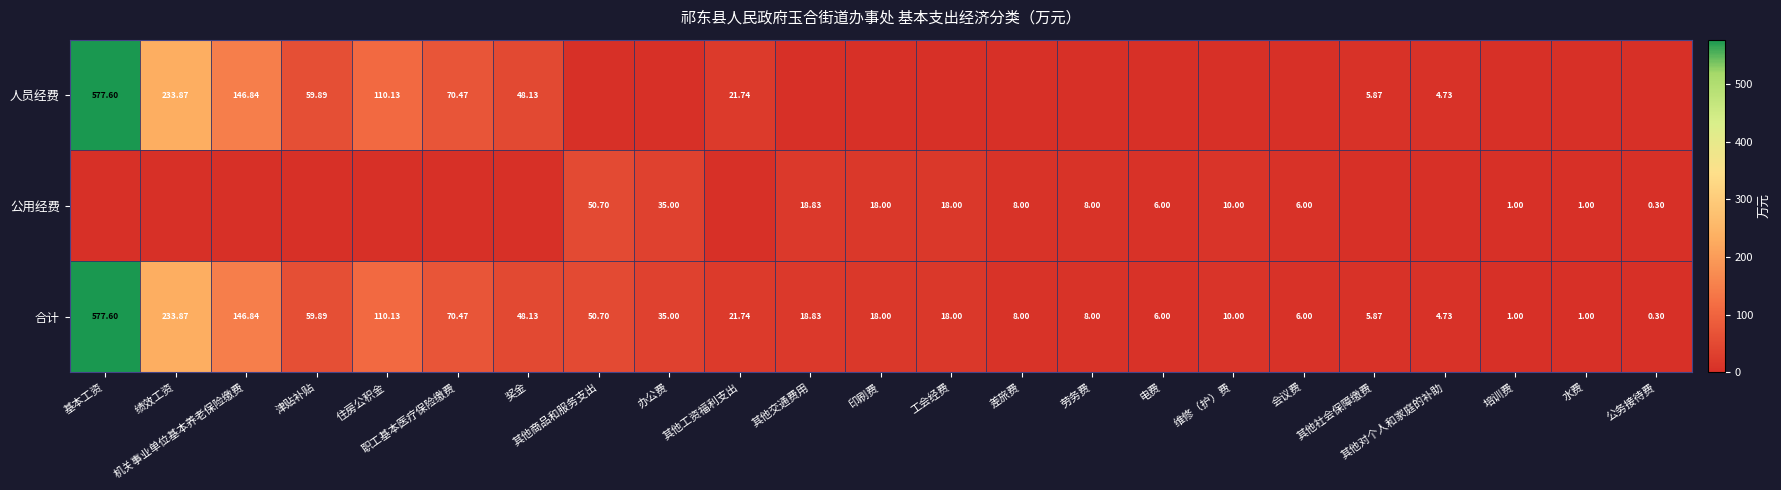

Is the value of 人员经费 at 其他对个人和家庭的补助 greater than the value of 公用经费 at 电费?

No